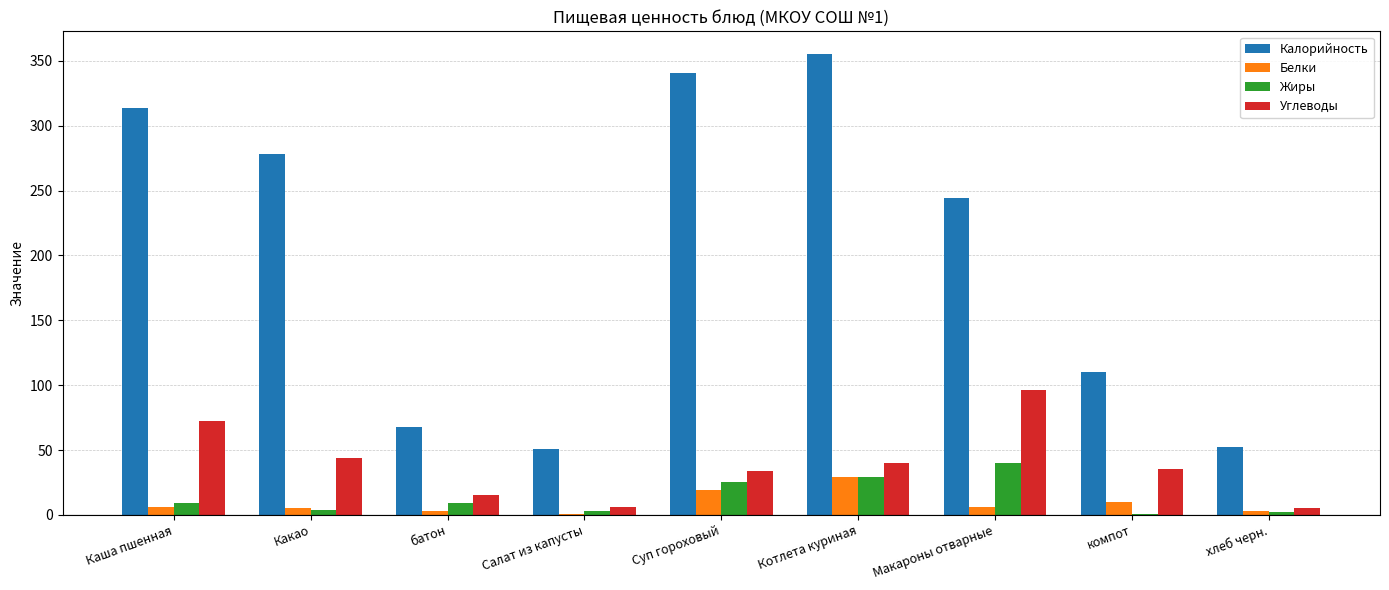

What is the maximum value shown in the chart?

355